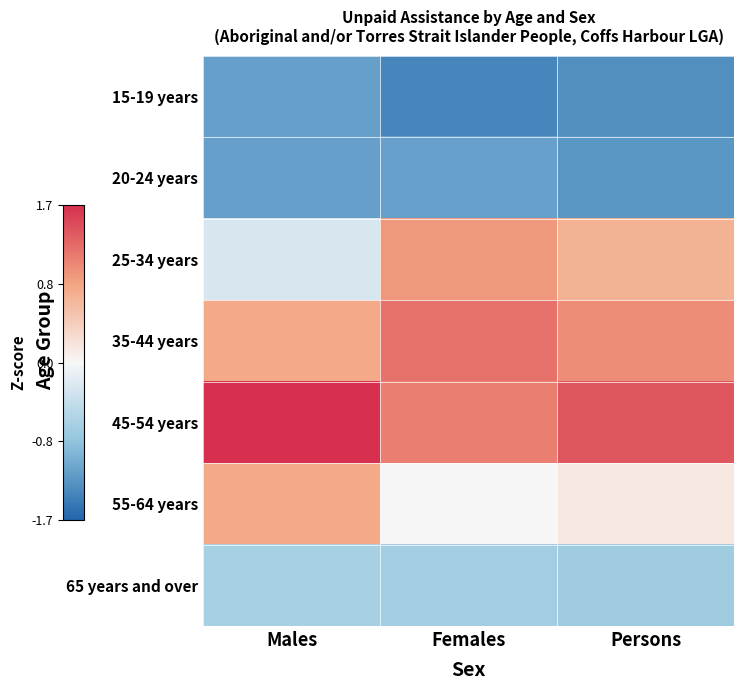

Reading left to right, transcribe all the data shown in this chart.

15-19 years: Males=-1.1	Females=-1.4	Persons=-1.3
20-24 years: Males=-1.1	Females=-1.1	Persons=-1.2
25-34 years: Males=-0.3	Females=0.9	Persons=0.7
35-44 years: Males=0.8	Females=1.2	Persons=1.0
45-54 years: Males=1.7	Females=1.1	Persons=1.4
55-64 years: Males=0.8	Females=0.0	Persons=0.1
65 years and over: Males=-0.6	Females=-0.7	Persons=-0.7